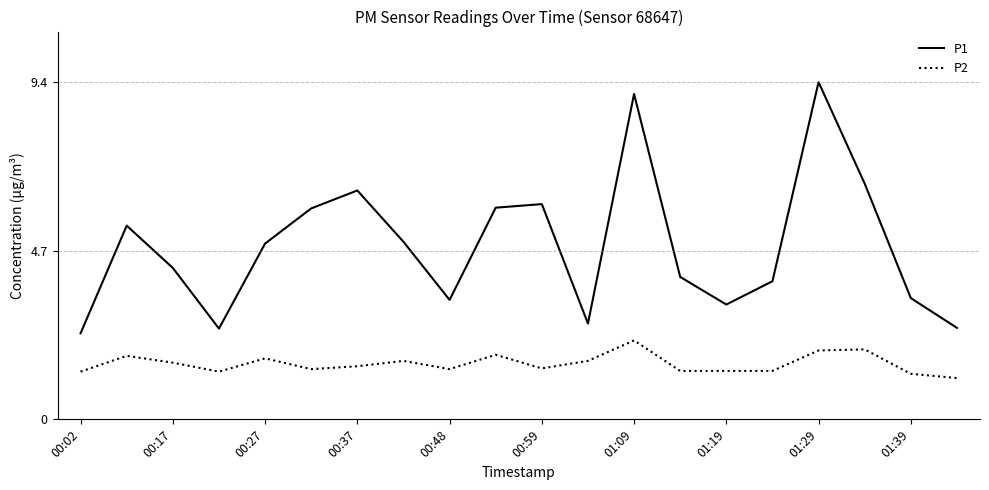

What is the difference between the maximum and minimum values in the P1 series?

7.0